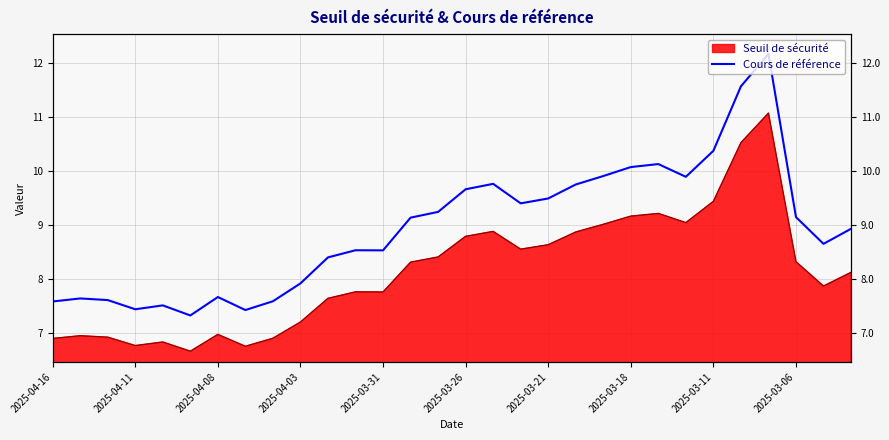

True or false: the data shows 12.0 at 2025-04-08.

False